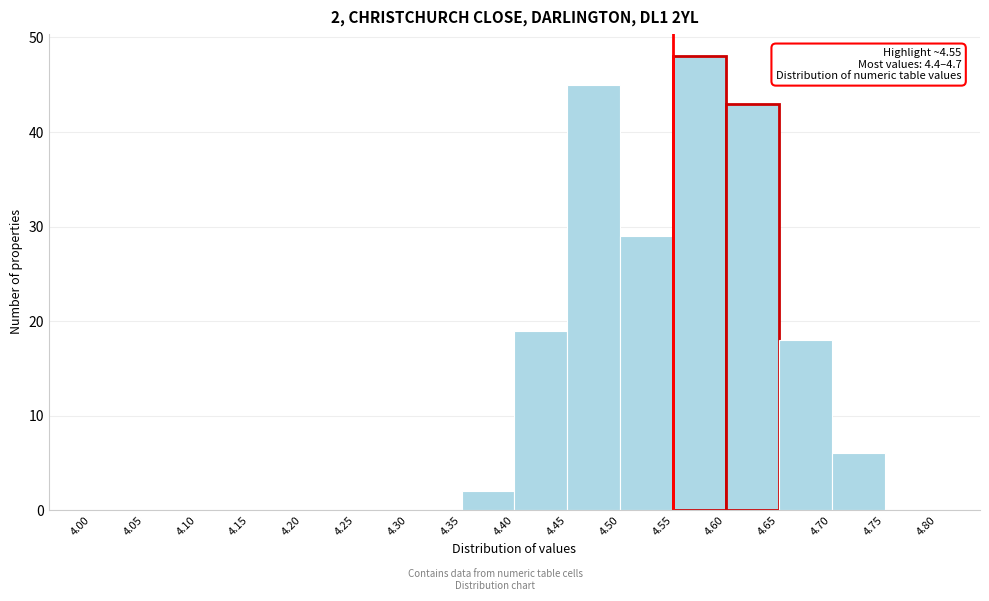

Which range on the x-axis has the tallest bar?

4.55 to 4.60